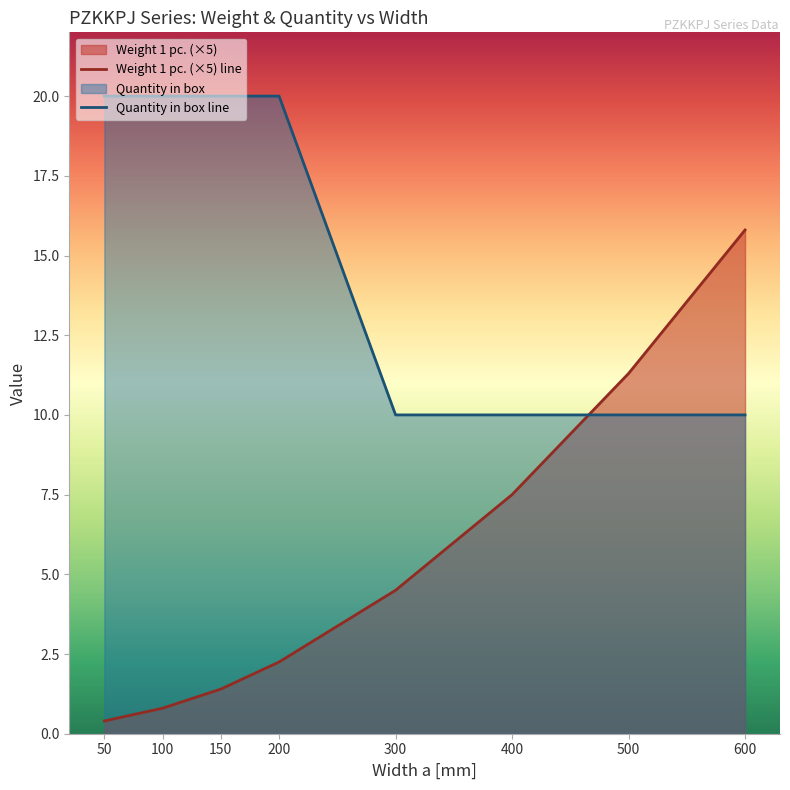

True or false: Quantity in box and Weight 1 pc. cross at least once.

True